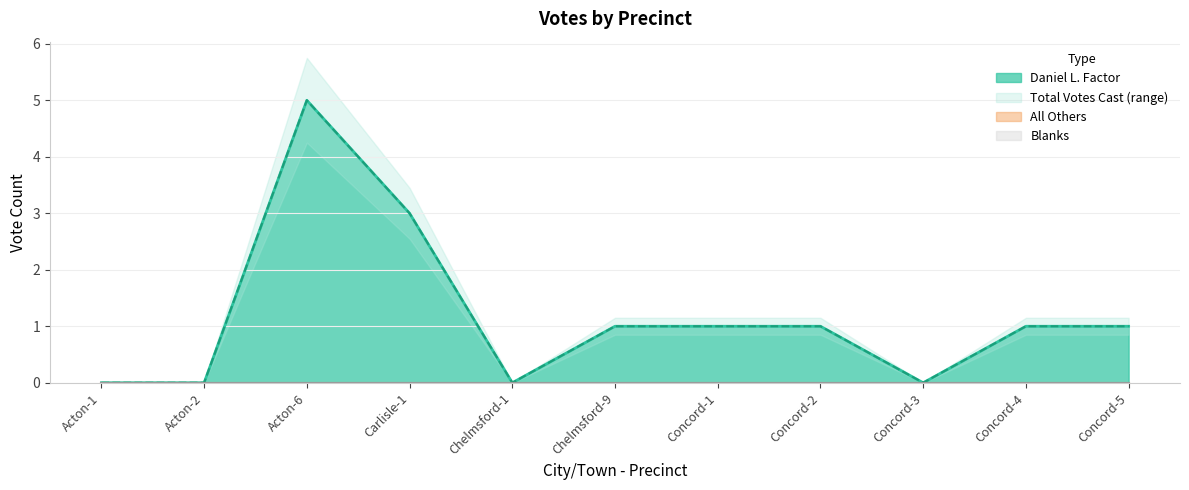

What position from the right is Concord-4?

2